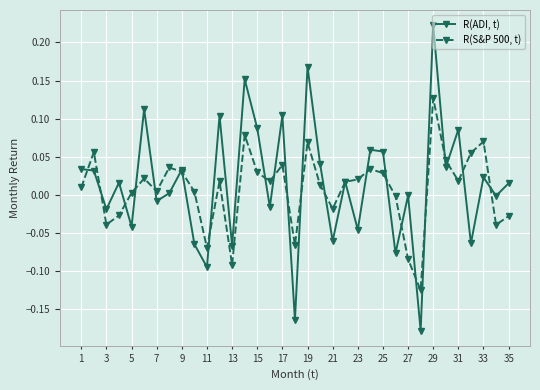

True or false: R(ADI, t) has more than 1 points higher than both neighbors.

True